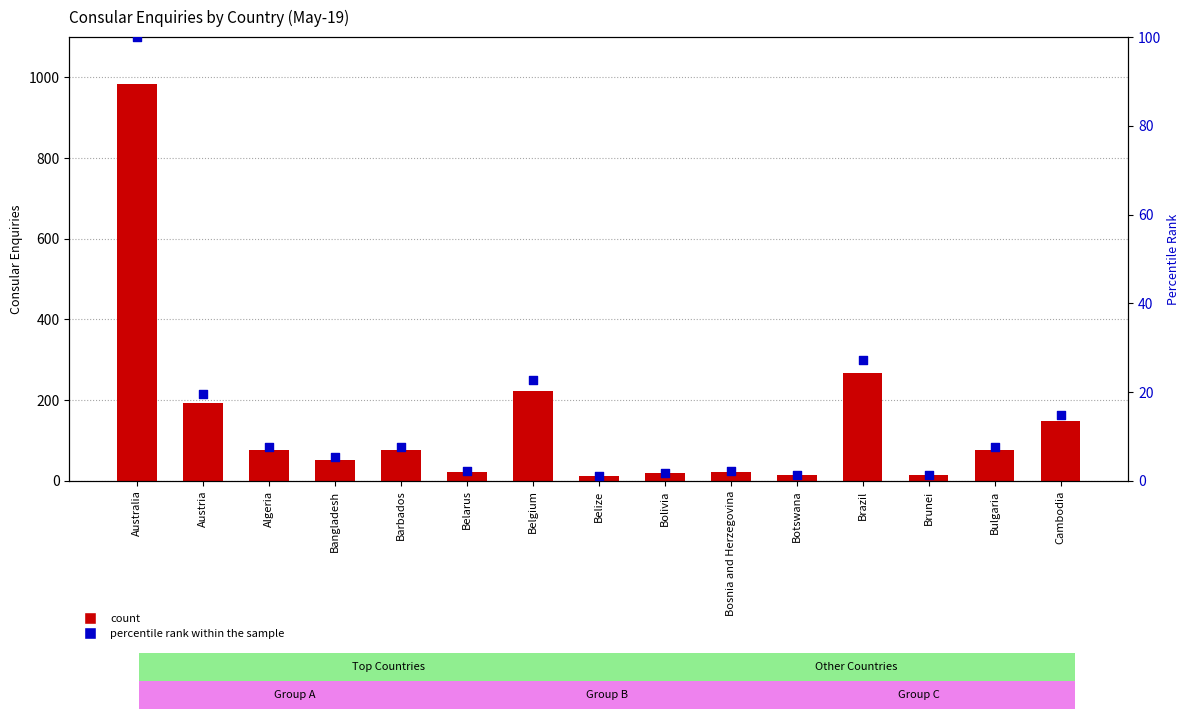

What is the total value across all series at Algeria?

82.6